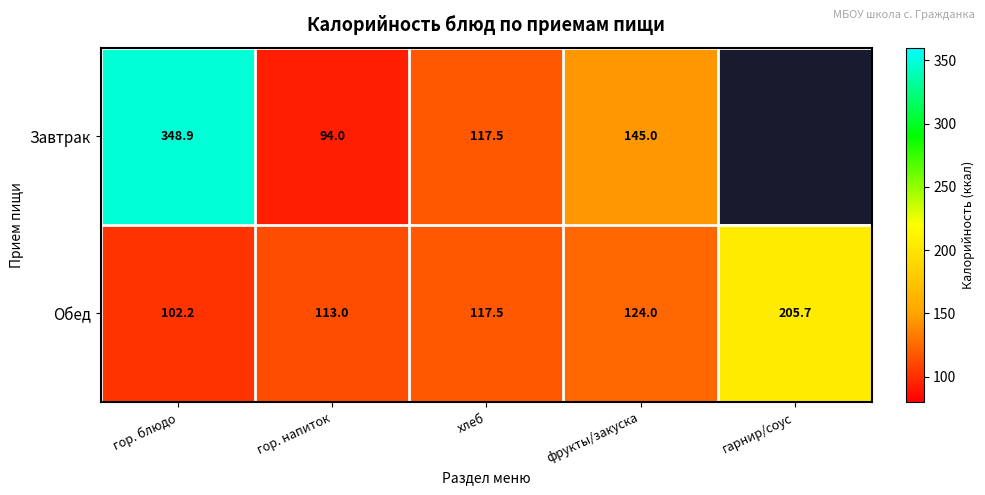

At гор. блюдо, list the series in order from smallest to largest.

Обед, Завтрак